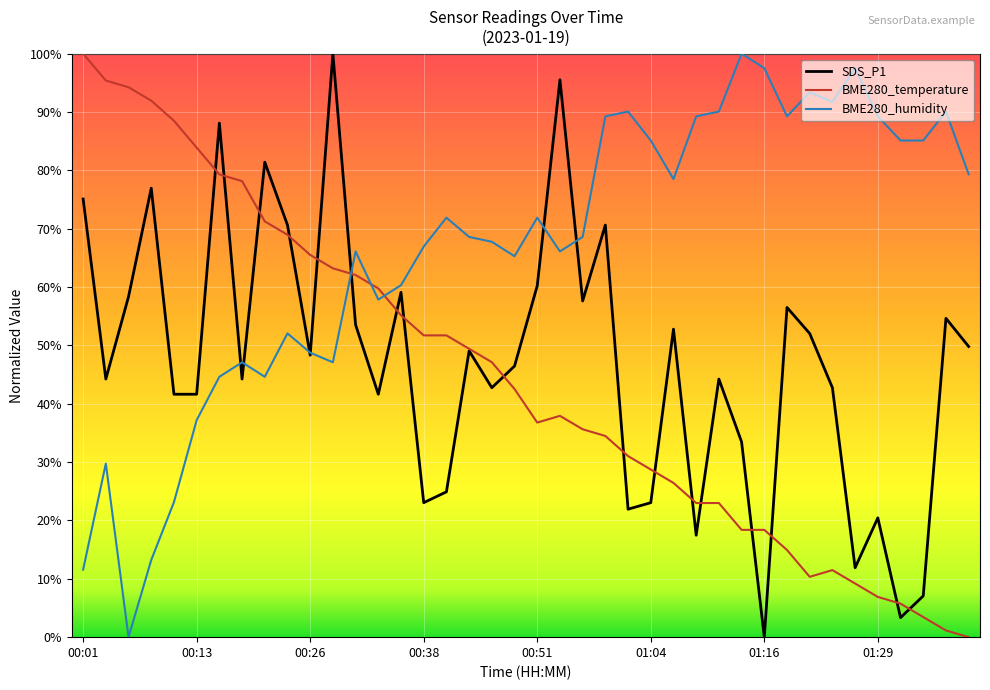

What is the maximum value shown in the chart?

100.0